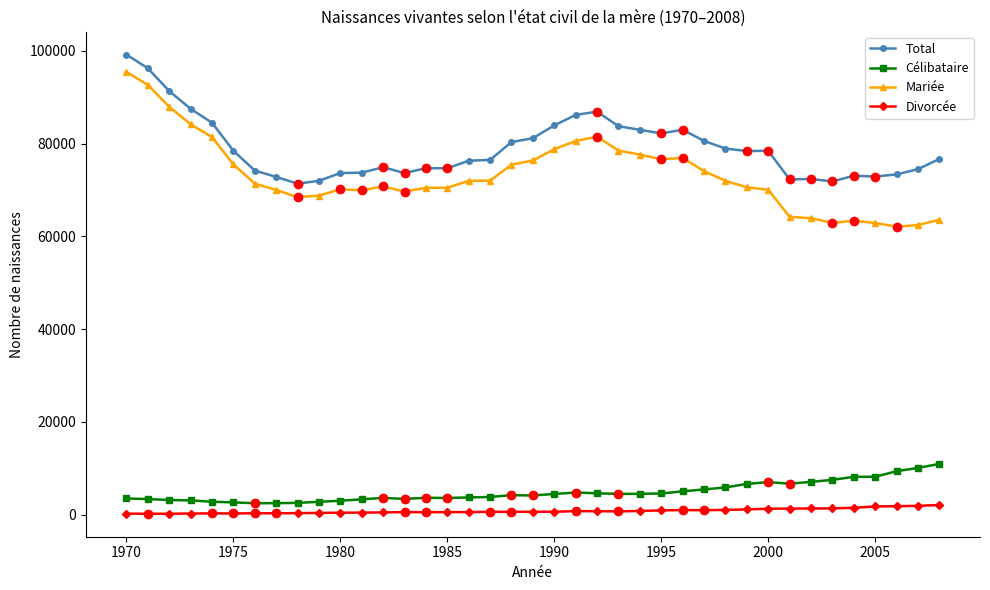

What is the sum of all Célibataire values?

190335